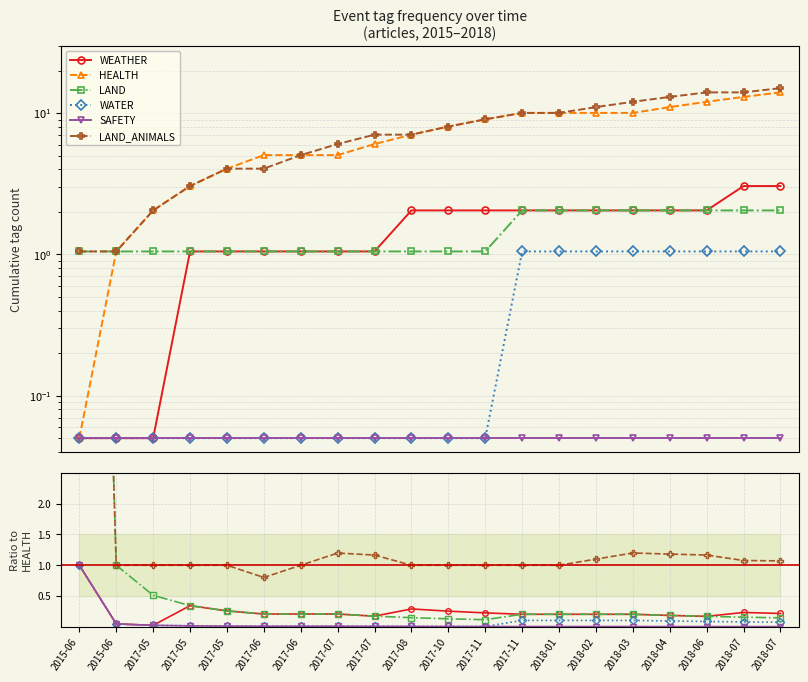

Is it true that LAND equals 0.1 at 2017-05?

False